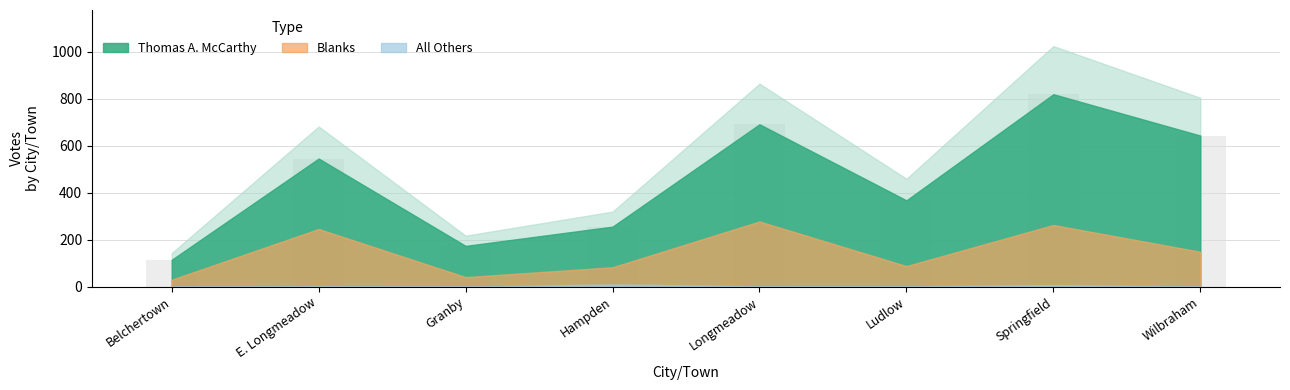

Rank the categories by value from highest to lowest.

Springfield, Longmeadow, Wilbraham, E. Longmeadow, Ludlow, Hampden, Granby, Belchertown